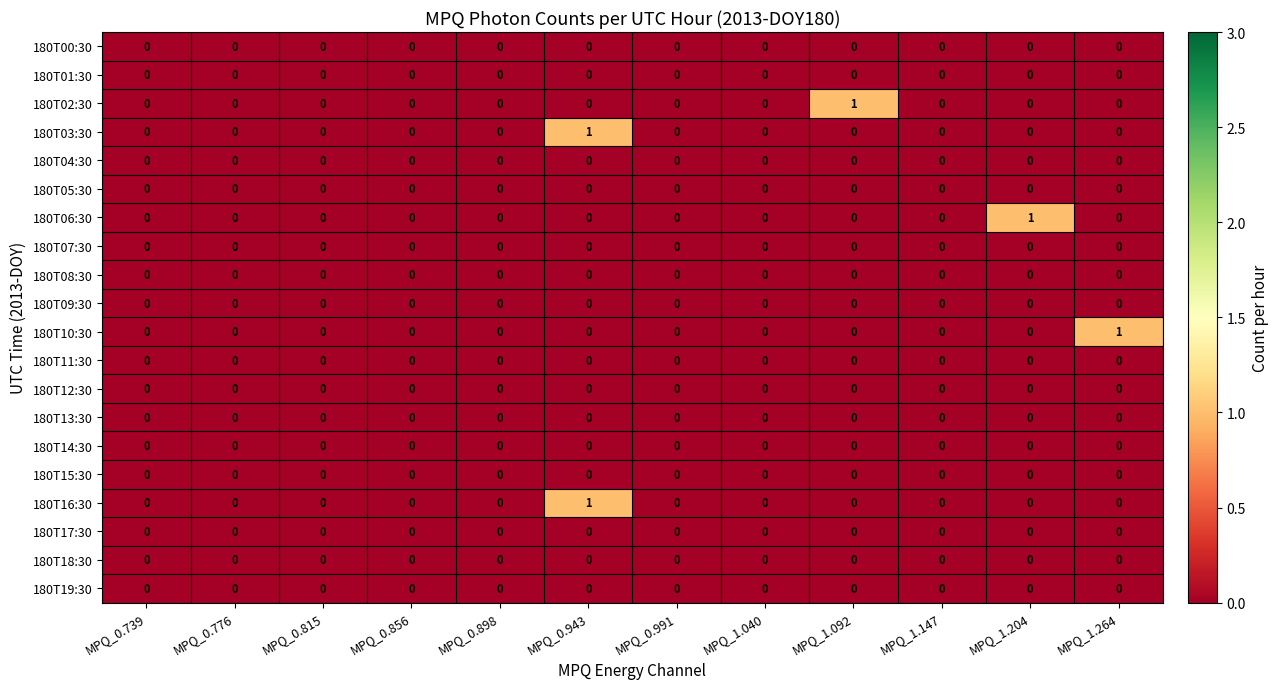

The value of 180T10:30 at MPQ_1.204 is 0. True or false?

True